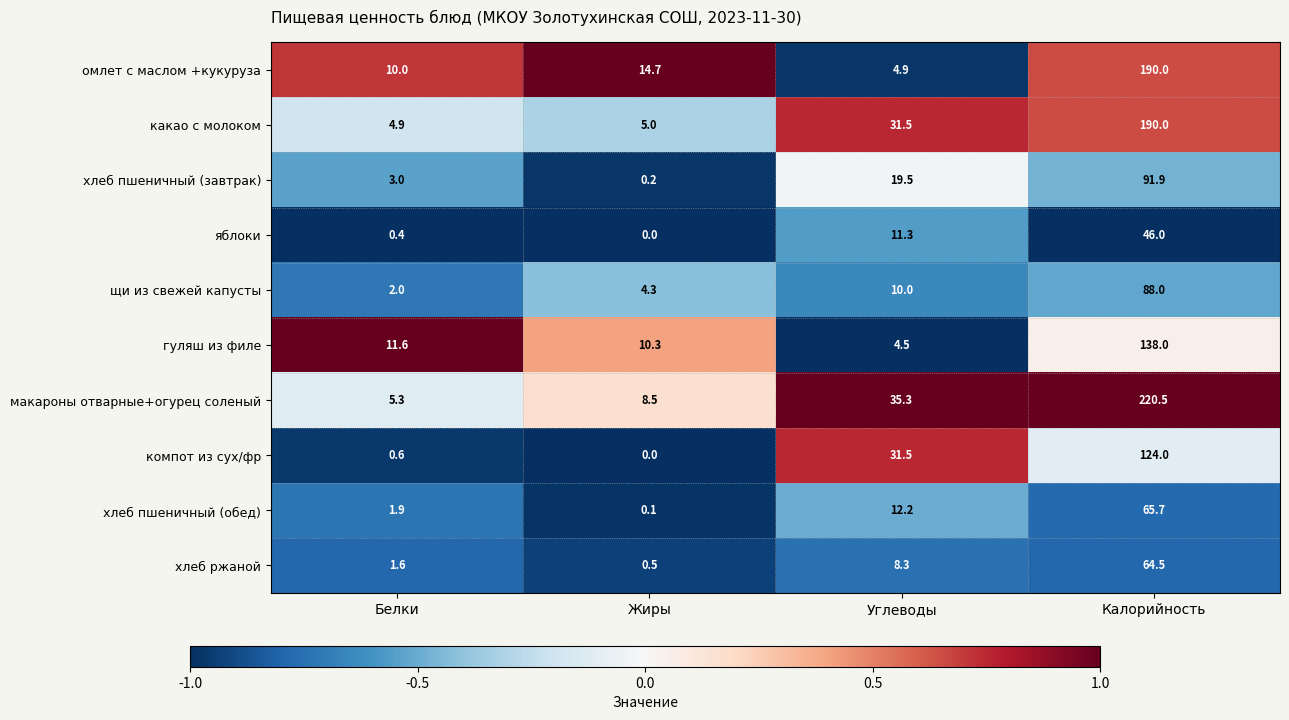

Which series has the largest total across all categories?

макароны отварные+огурец соленый